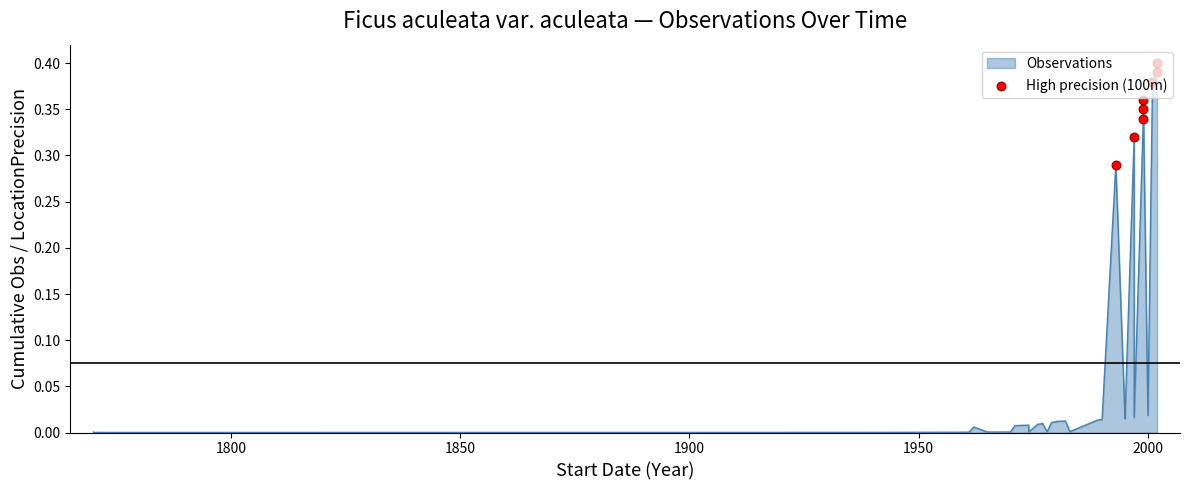

Which has a higher value, 1950 or 1800?

1950